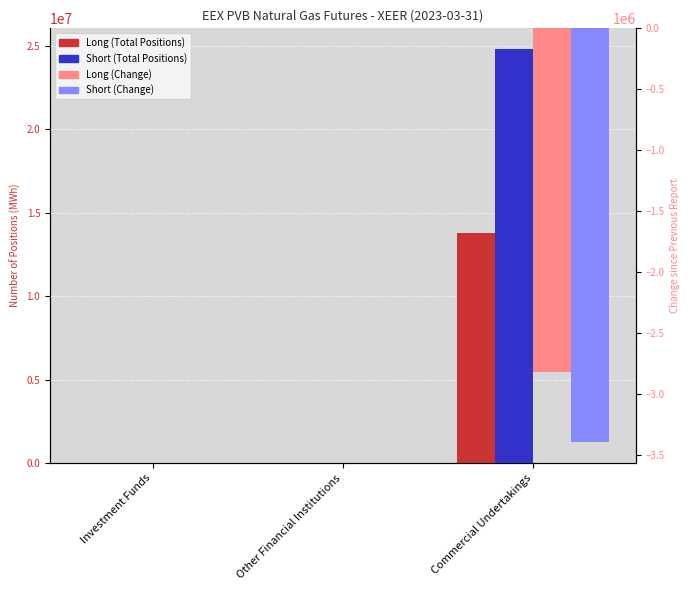

Count the number of data series in this chart.

4